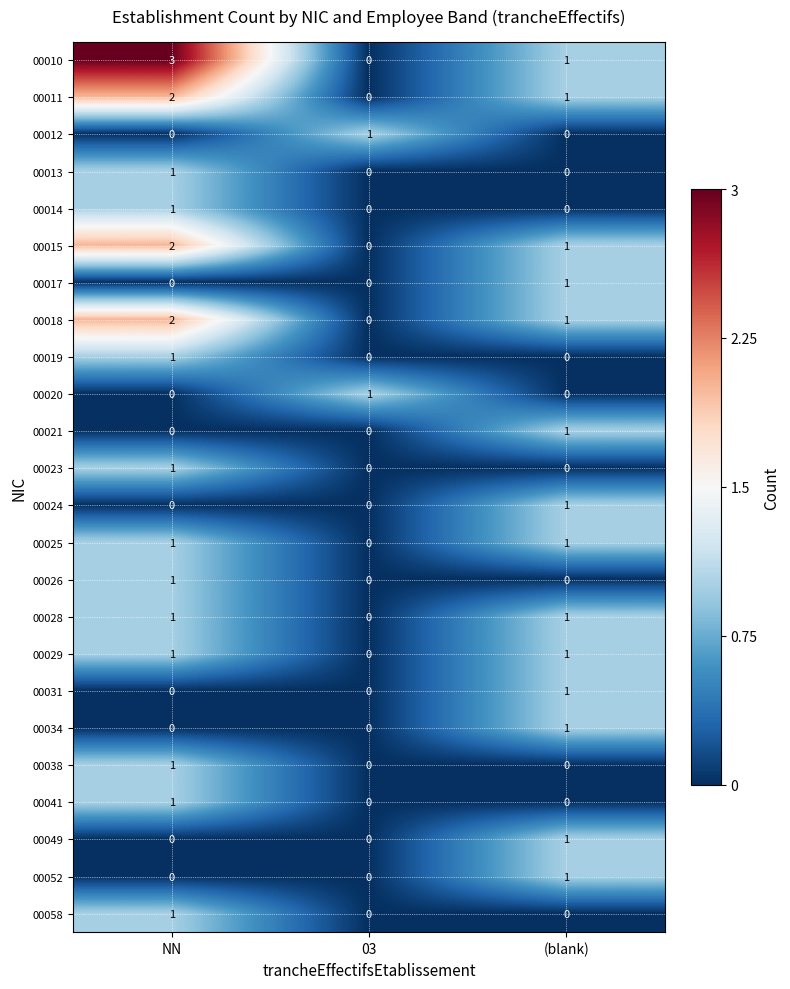

What is the greatest value displayed?

3